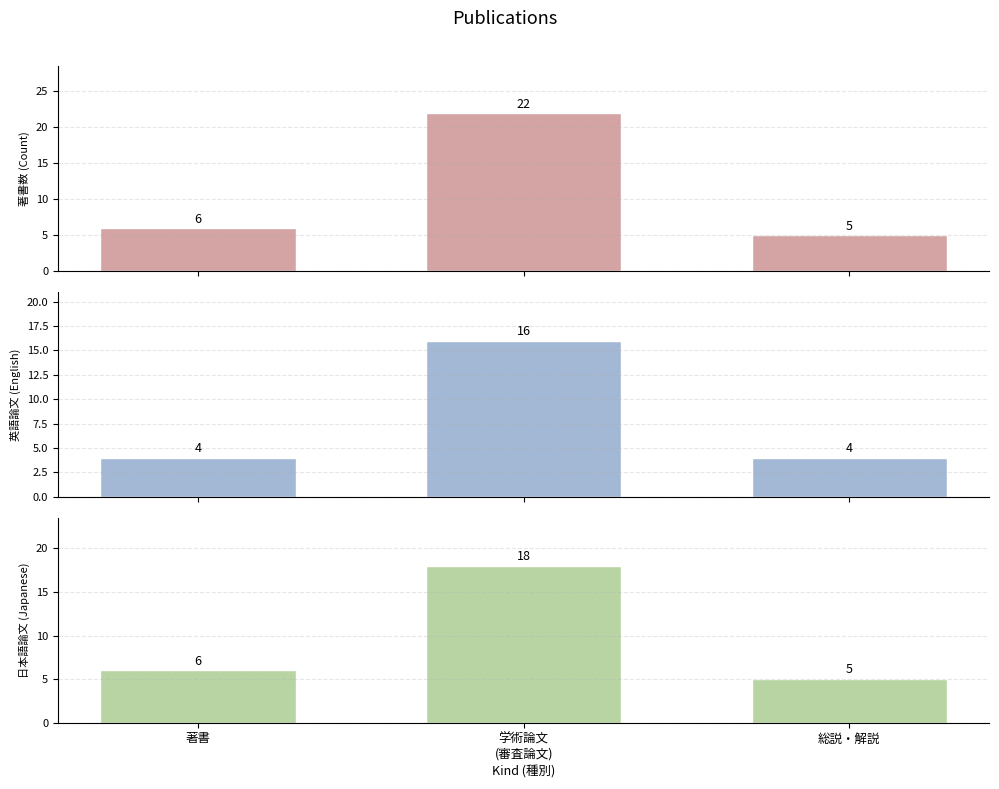

Which series has the largest total across all categories?

著書数 (Count)